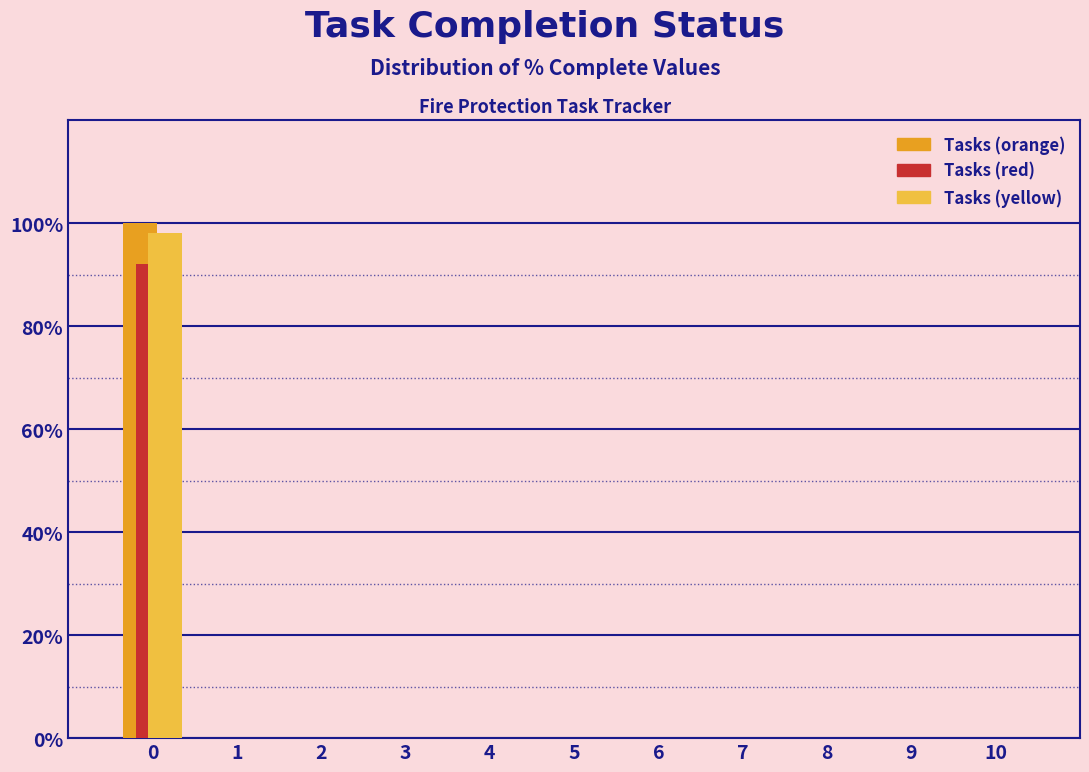

What is the height of the Tasks (red) bar covering -0.5 to 0.5 on the x-axis? The values are not printed on the chart, so give them approximately, as read against the axis.

92